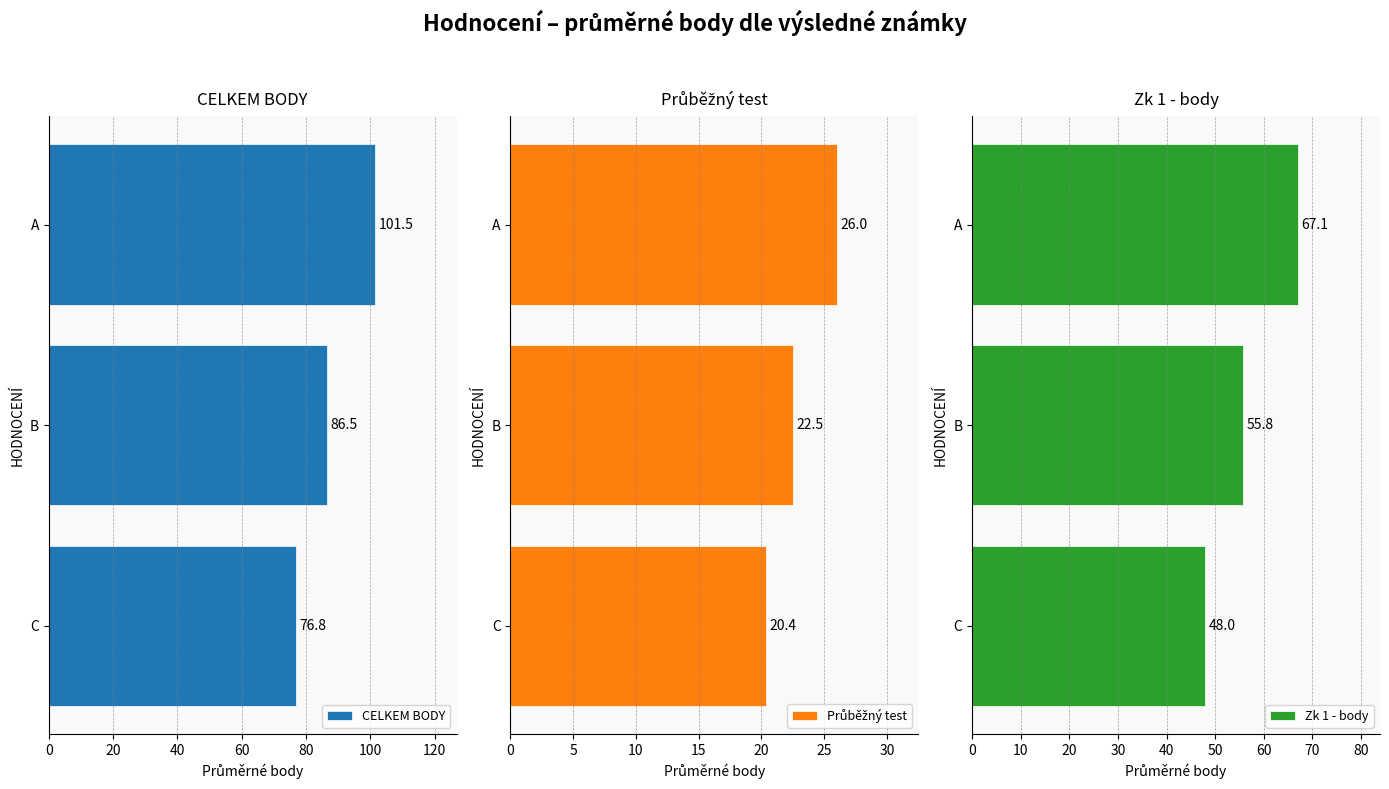

What is the average value of the Zk 1 - body series?

57.0